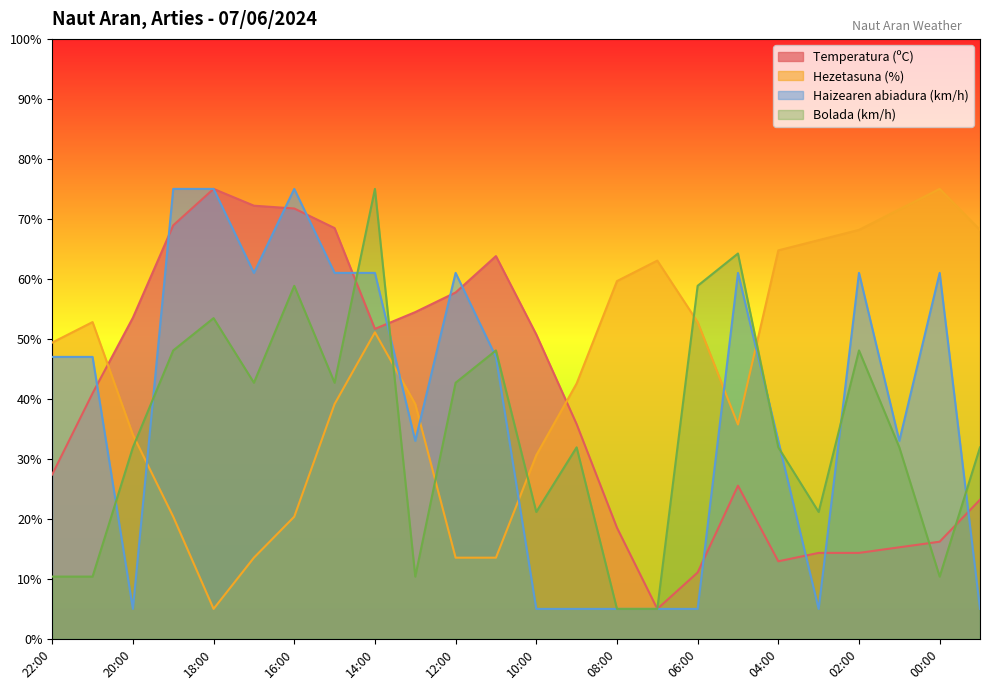

What is the sum of all Hezetasuna (%) values?

1050.5